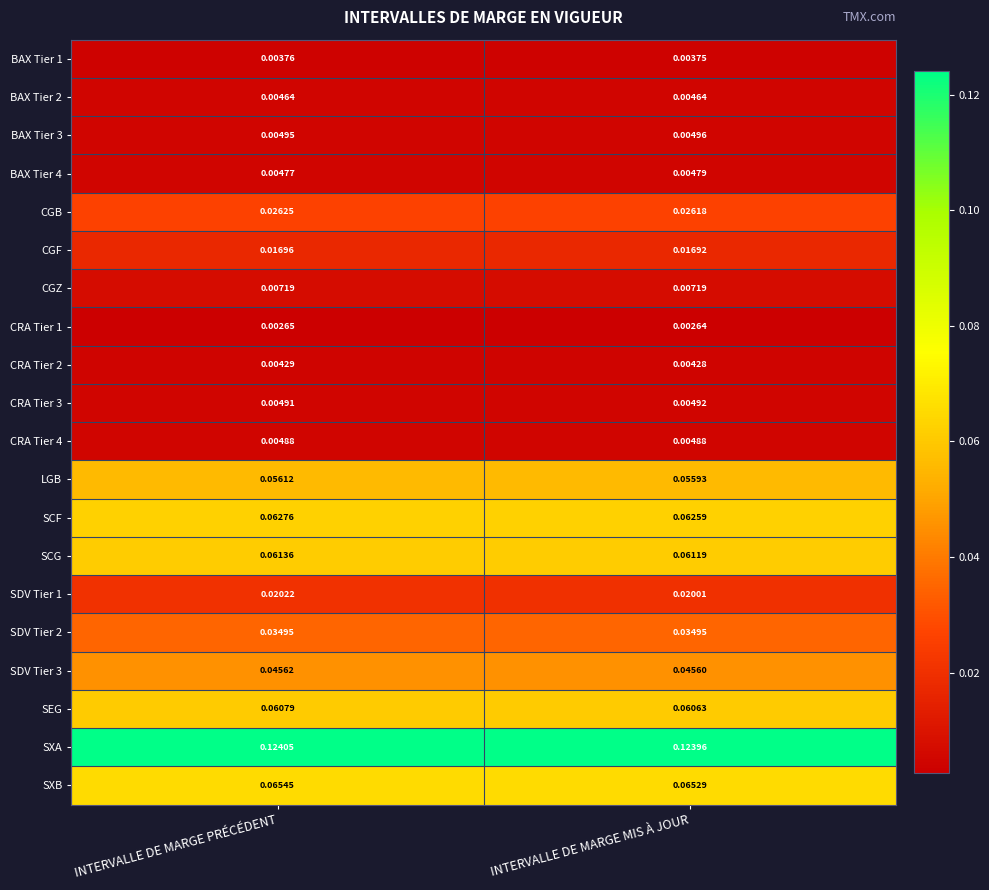

Rank the categories by CGF value from lowest to highest.

INTERVALLE DE MARGE MIS À JOUR, INTERVALLE DE MARGE PRÉCÉDENT